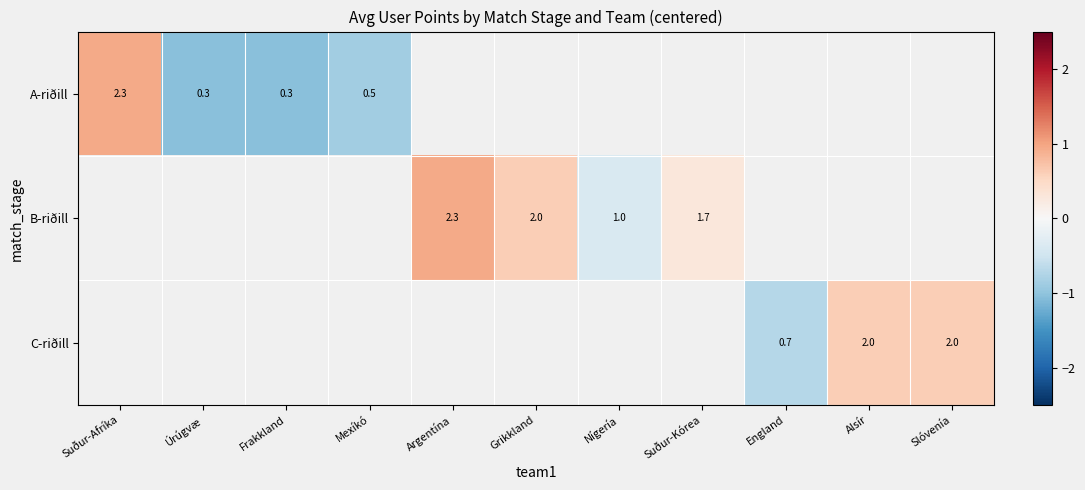

Between Grikkland and Suður-Kórea, which series saw the biggest shift?

B-riðill